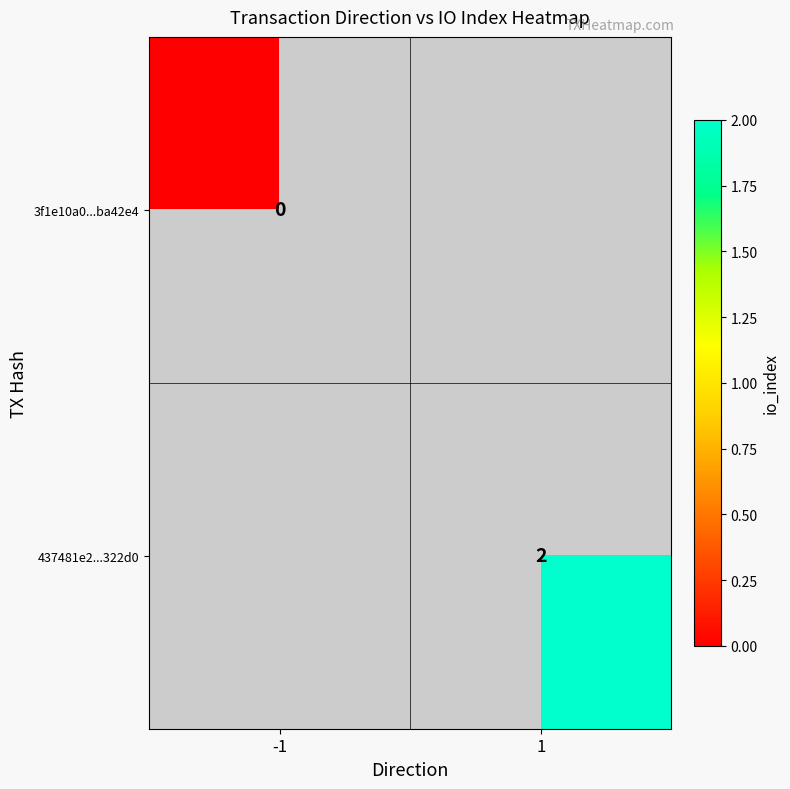

The value of 437481e2...322d0 at 1 is 0.8. True or false?

False